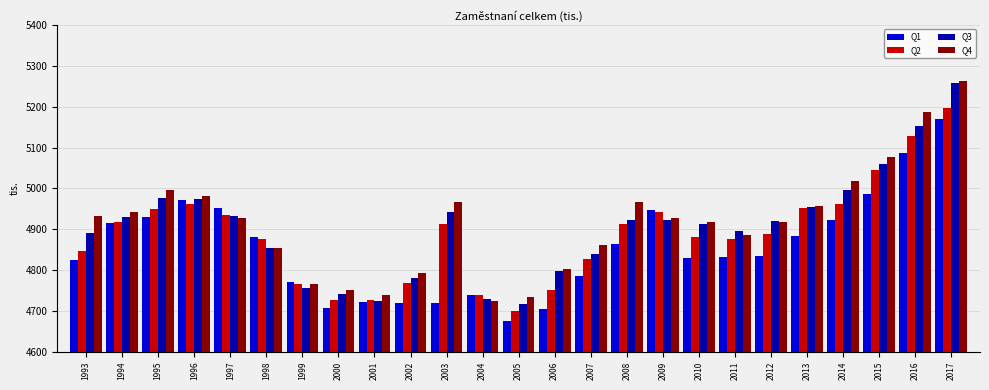

The value of Q2 at 2004 is 4740.0. True or false?

True